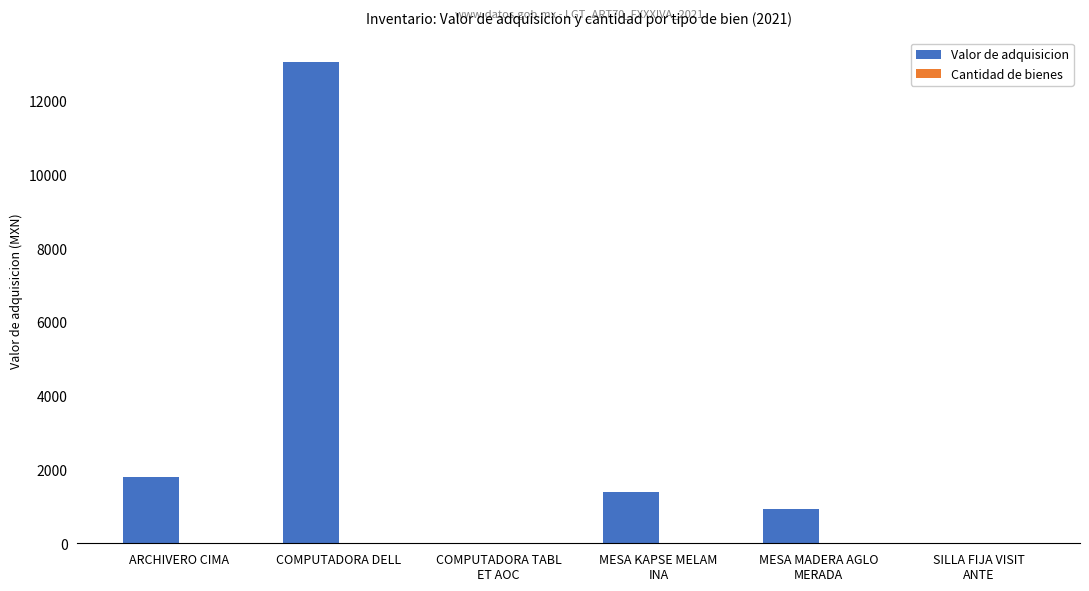

Which series has the largest total across all categories?

Valor de adquisicion